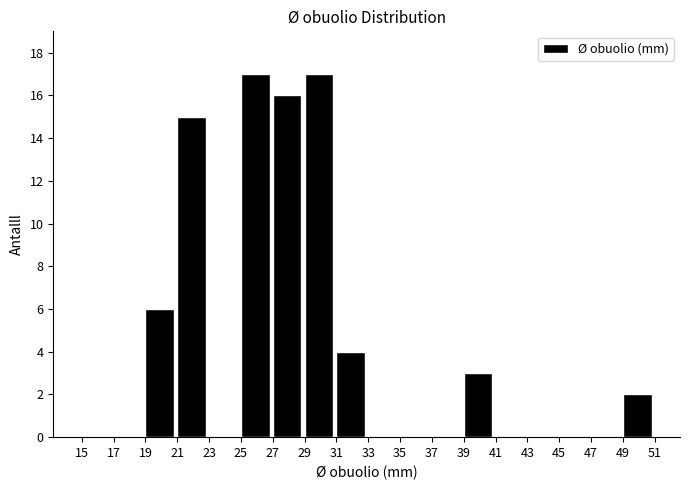

Reading left to right, transcribe this chart: for each bar, give the range it covers on the x-axis and its height. The values are not printed on the chart, so give them approximately, as read against the axis.

15 to 17: 0
17 to 19: 0
19 to 21: 6
21 to 23: 15
23 to 25: 0
25 to 27: 17
27 to 29: 16
29 to 31: 17
31 to 33: 4
33 to 35: 0
35 to 37: 0
37 to 39: 0
39 to 41: 3
41 to 43: 0
43 to 45: 0
45 to 47: 0
47 to 49: 0
49 to 51: 2